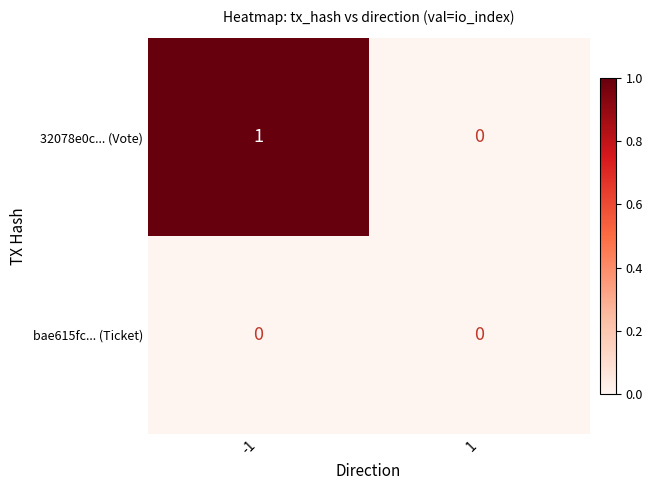

How many distinct data groups are displayed?

2